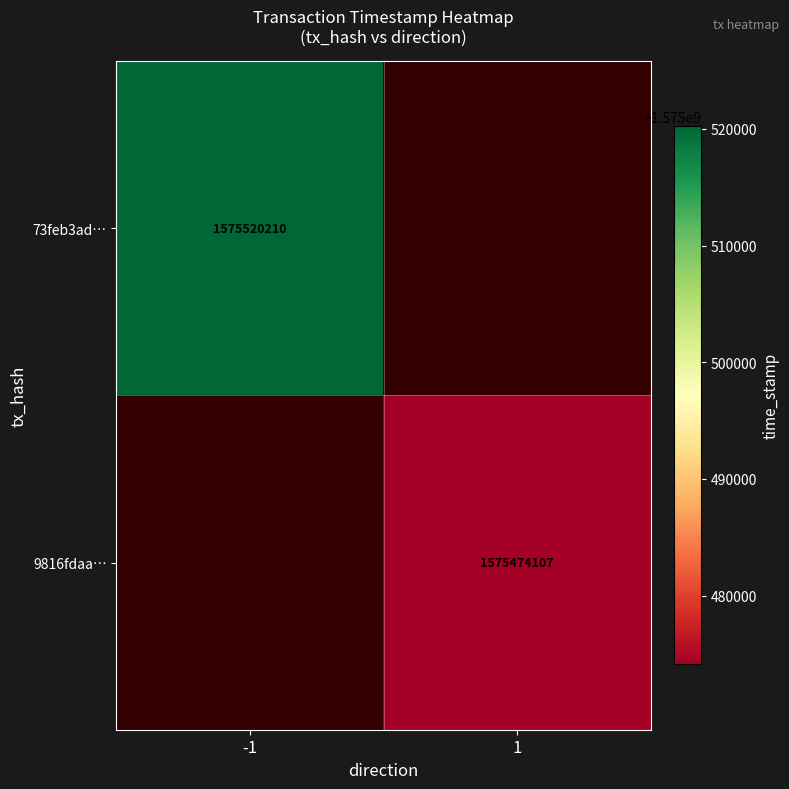

Is the value of 9816fdaa… at 1 greater than the value of 73feb3ad… at -1?

No